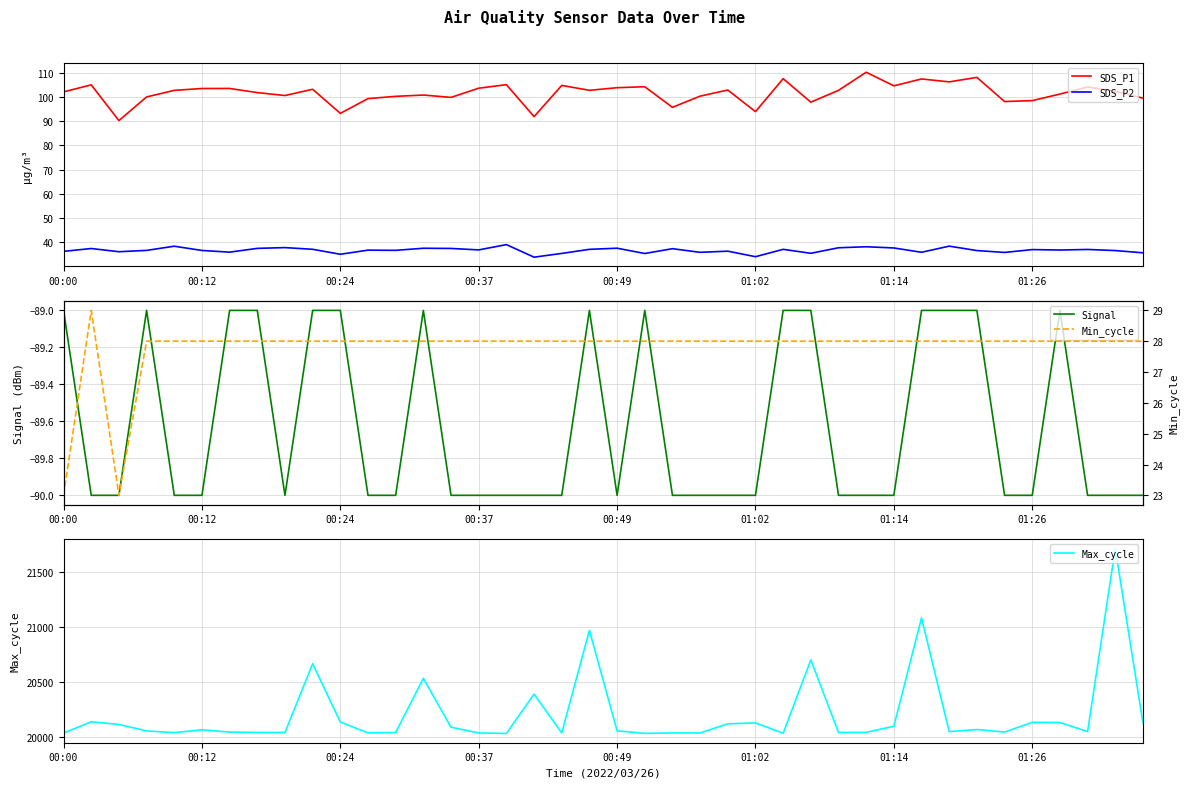

How many lines are shown in the chart?

5